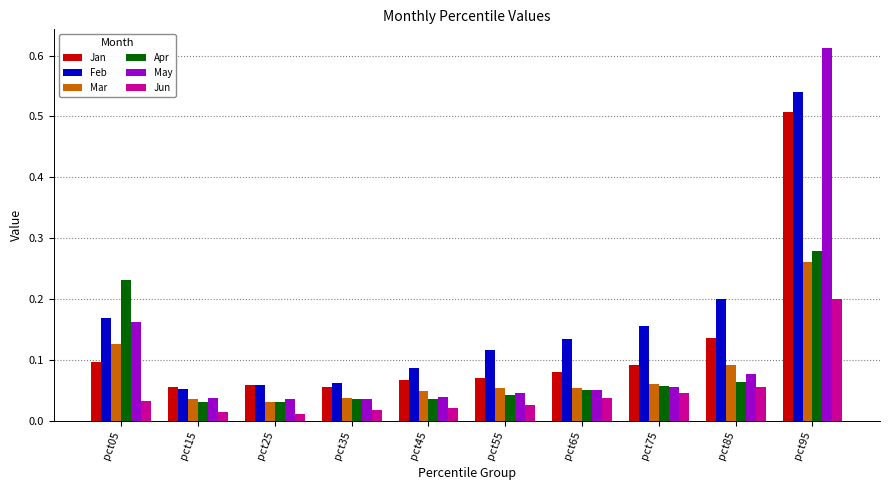

The value of Feb at pct85 is 0.2. True or false?

True